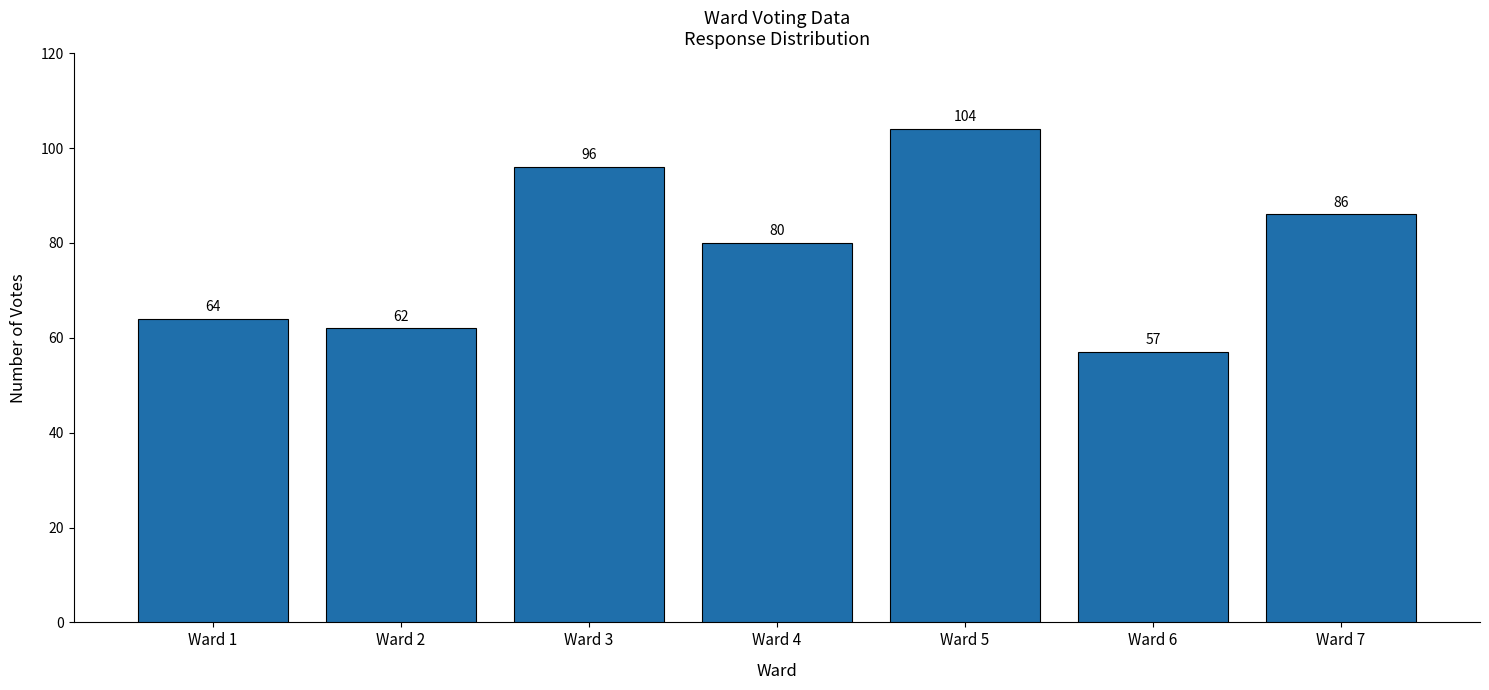

What is the difference between the maximum and second lowest values?

42